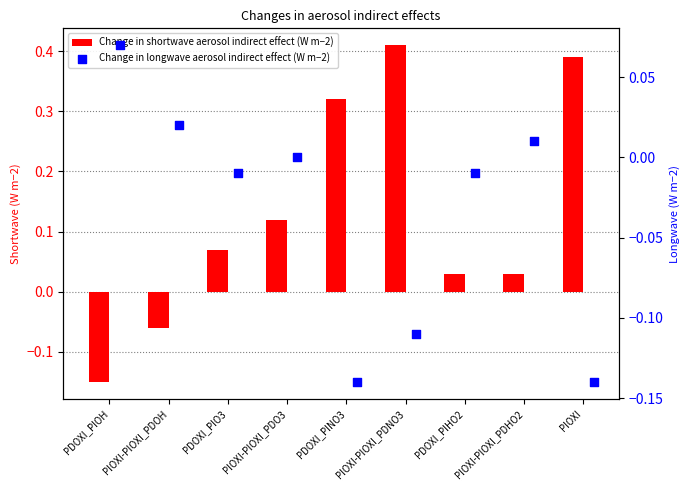

Which series contains the highest Y value?

Change in shortwave aerosol indirect effect (W m−2)